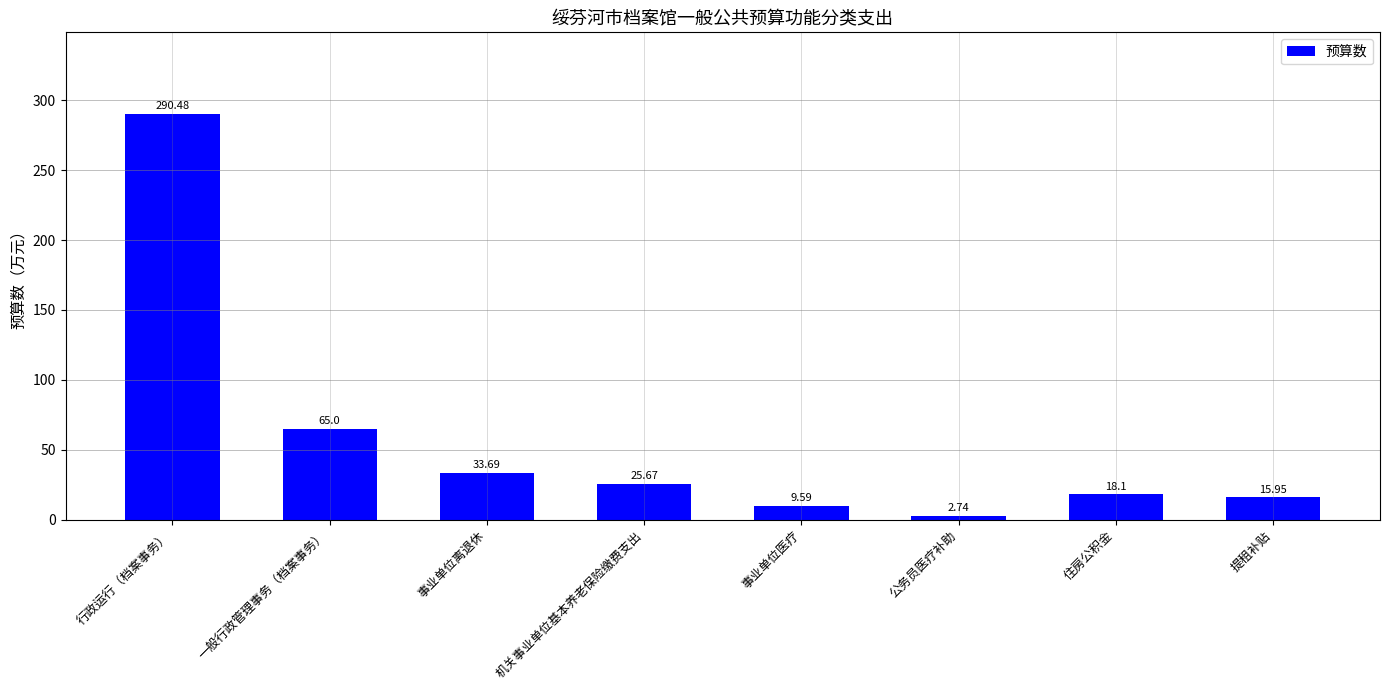

Which label corresponds to the largest value in the chart?

行政运行（档案事务）